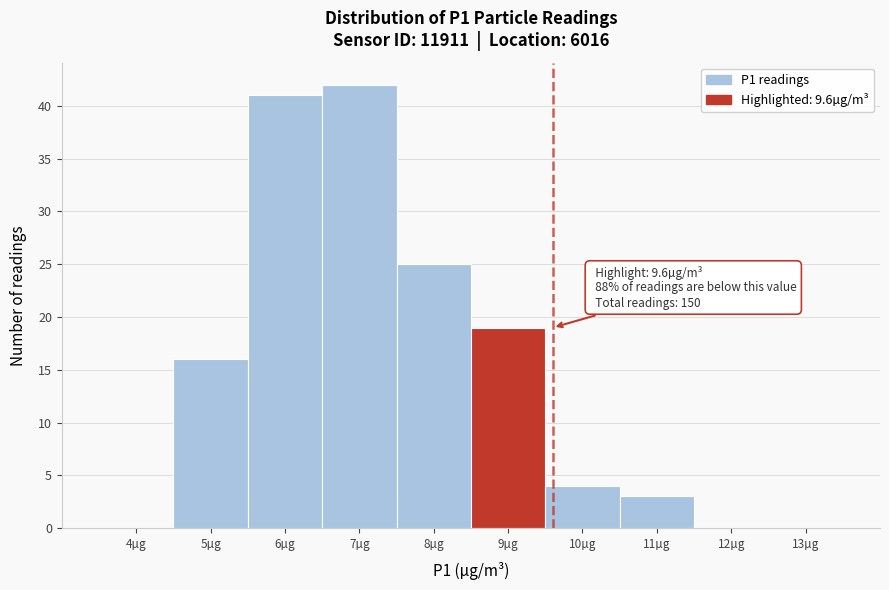

Reading left to right, extract all data points from this chart.

4µg=0	5µg=16	6µg=41	7µg=42	8µg=25	9µg=19	10µg=4	11µg=3	12µg=0	13µg=0